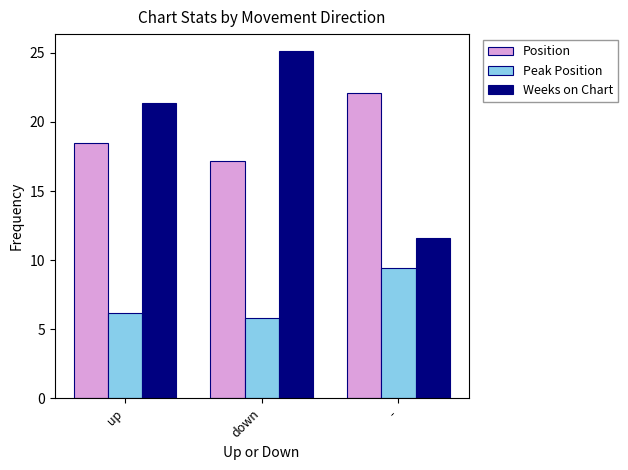

Which category has the lowest value in the Peak Position series?

down